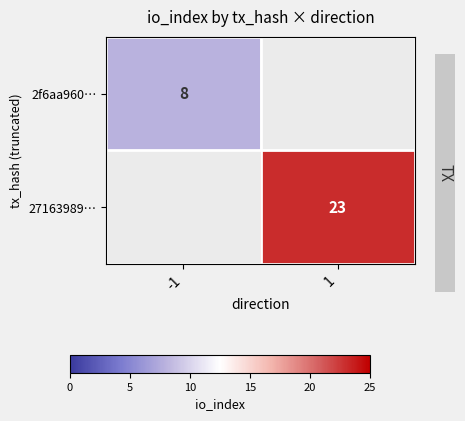

Which label corresponds to the largest value in the chart?

1